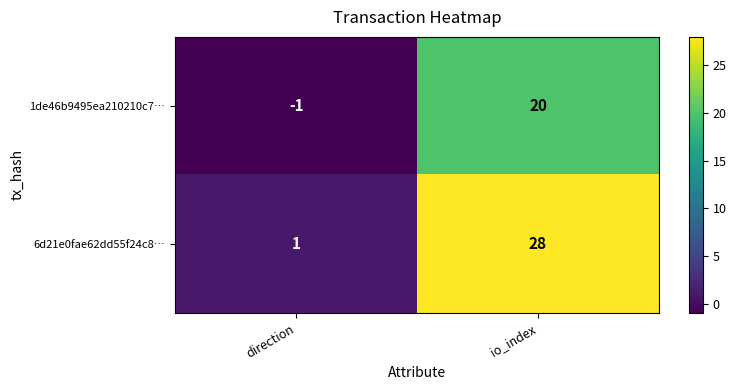

What is the average value of the 1de46b9495ea210210c7… series?

10